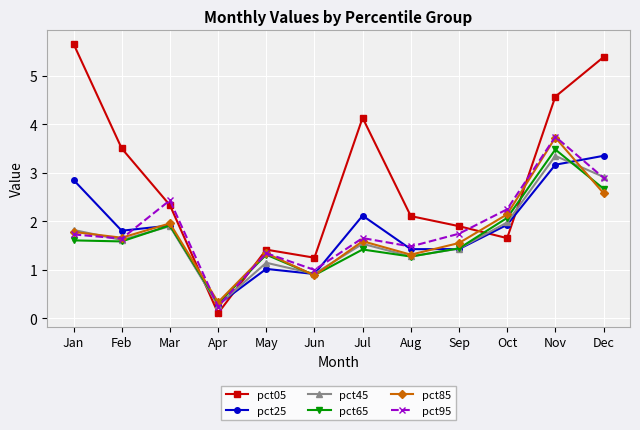

Is this an area chart (filled region under the line)?

No